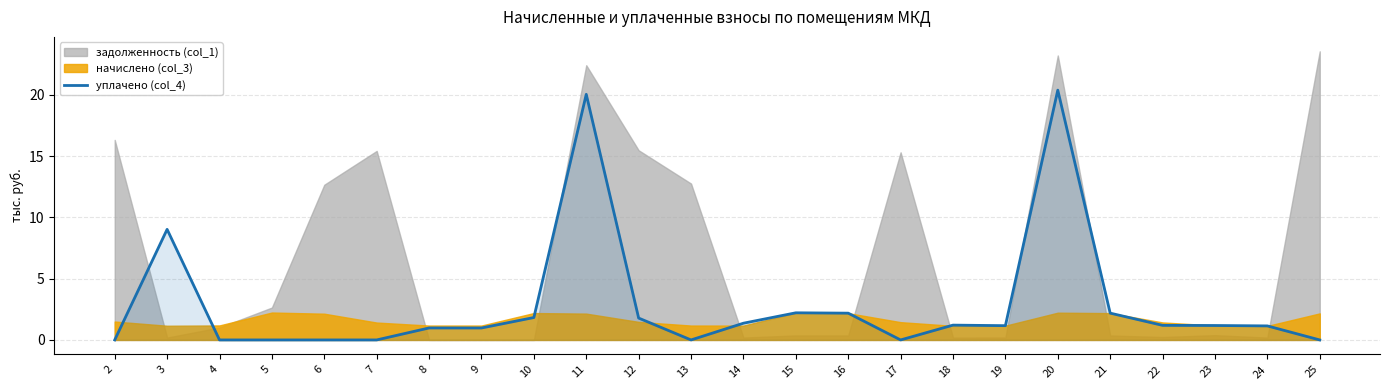

What is the difference between the second highest and second lowest values?

20.0